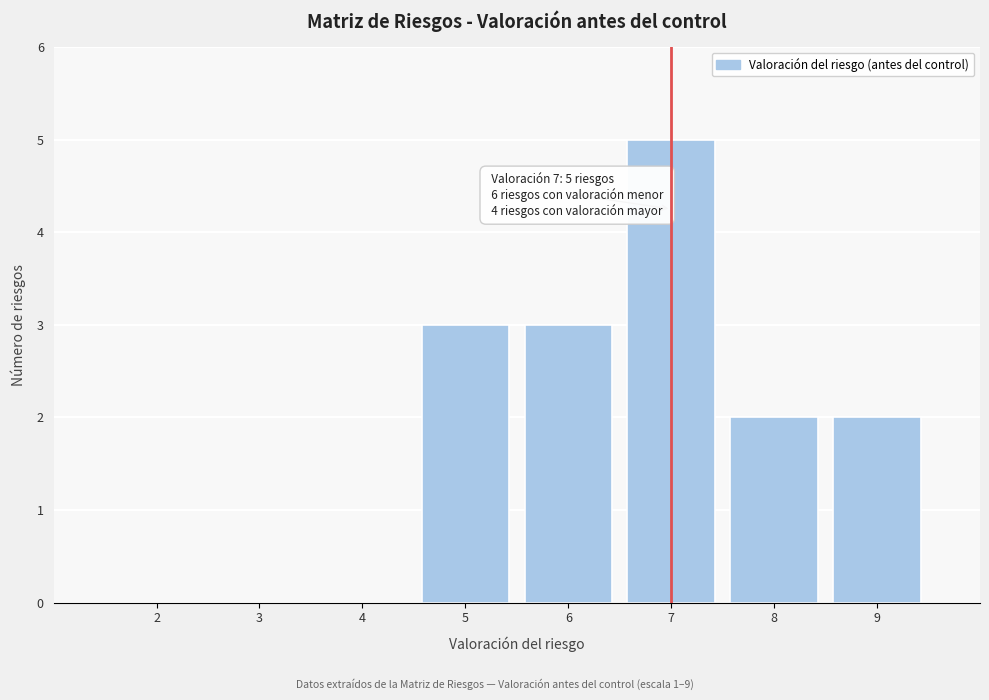

Over which range of the x-axis is the bar tallest?

6.5 to 7.5